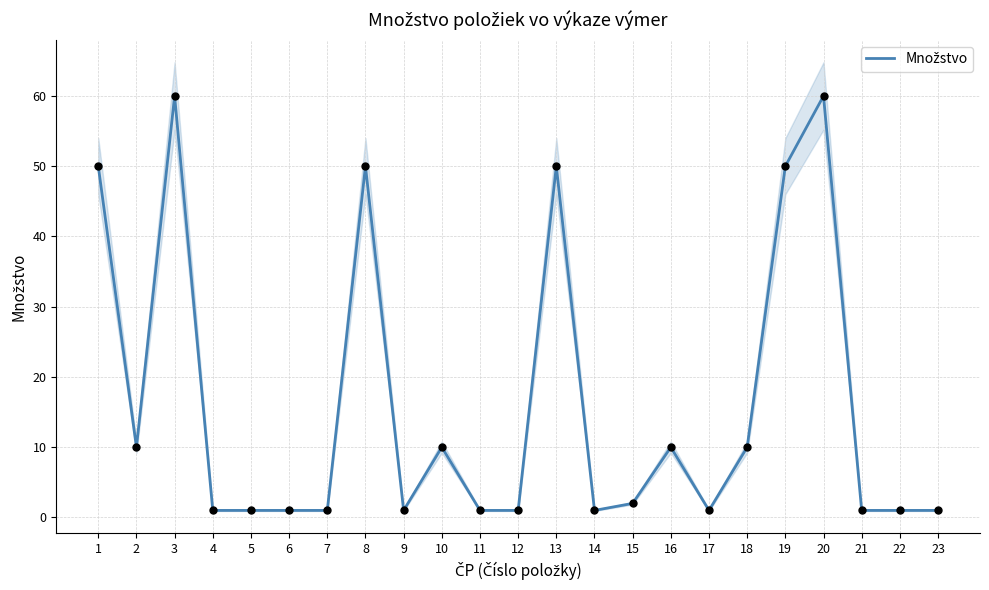

What is the change in value from 2 to 13?

+40